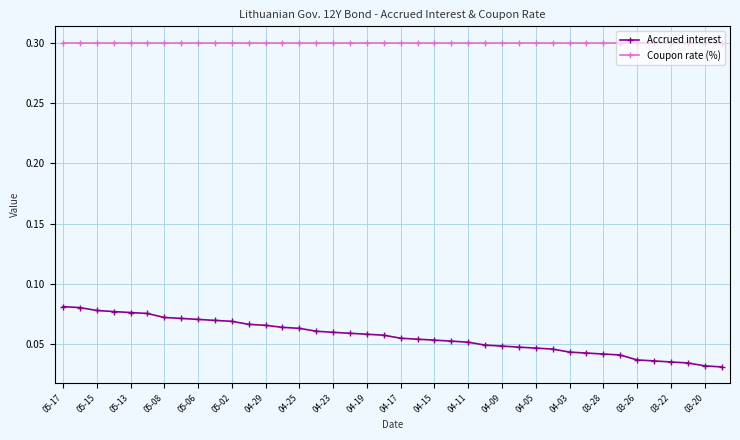

Which series has the largest range (max minus min)?

Accrued interest